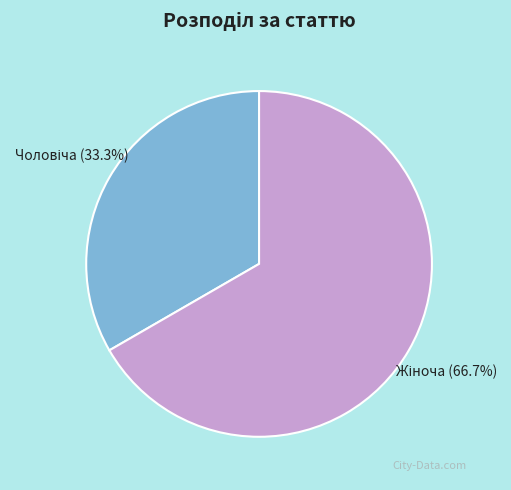

How many slices are in this pie chart?

2